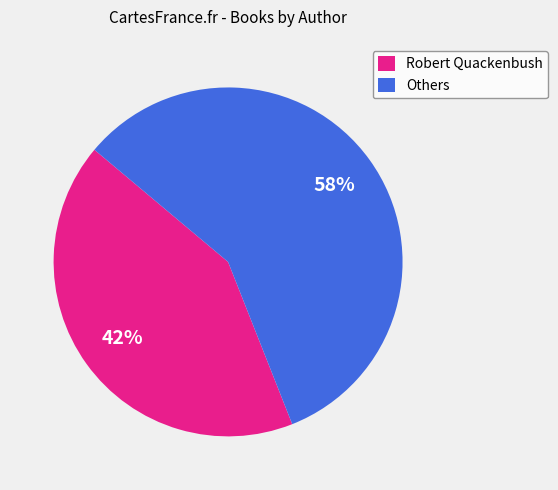

How many slices are in this pie chart?

2